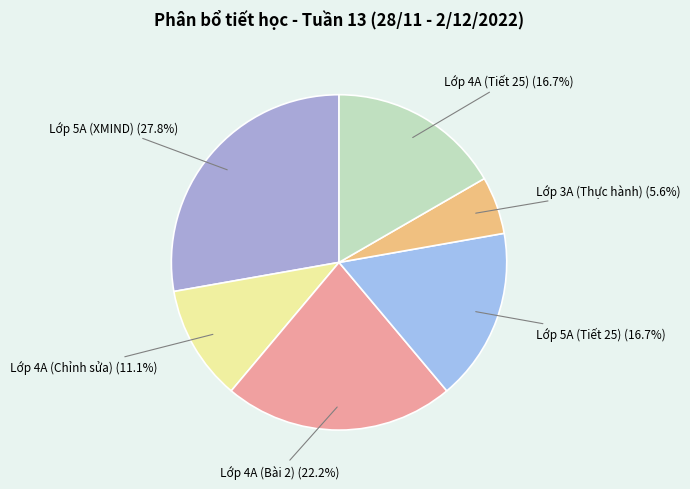

To the nearest percent, what is the average slice percentage?

17%